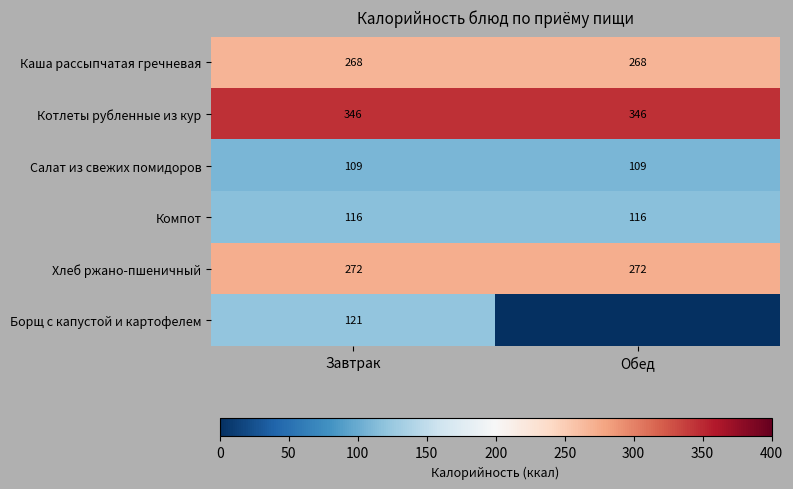

What is the approximate value of Котлеты рубленные из кур at Завтрак?

346